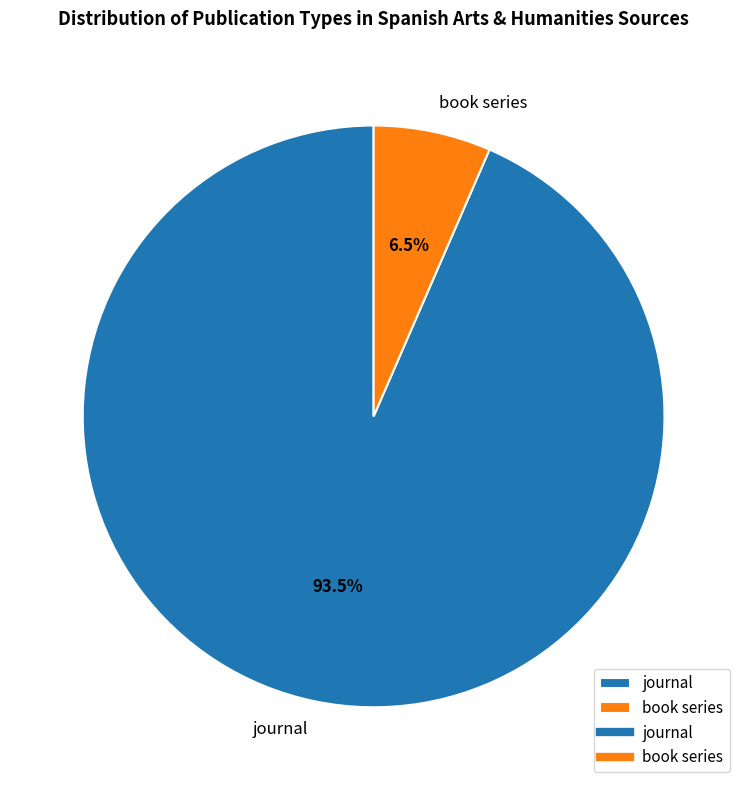

Which has a higher value, book series or journal?

journal